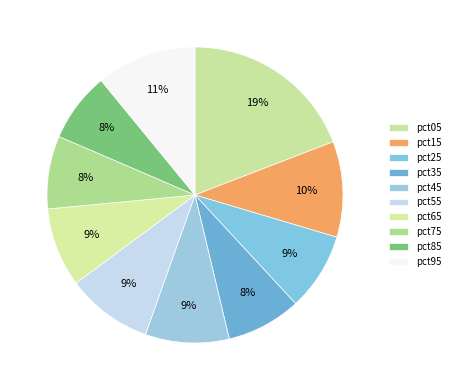

How many segments does this pie chart have?

10